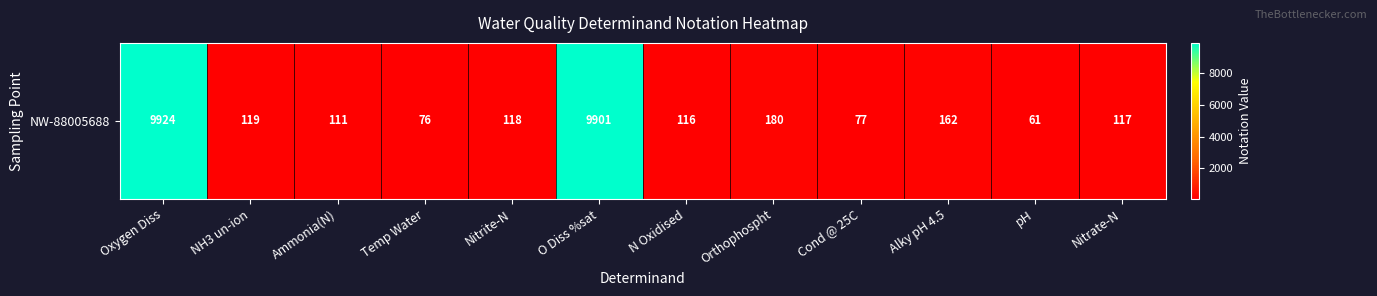

Reading left to right, what are all the values shown in this chart?

9924	119	111	76	118	9901	116	180	77	162	61	117